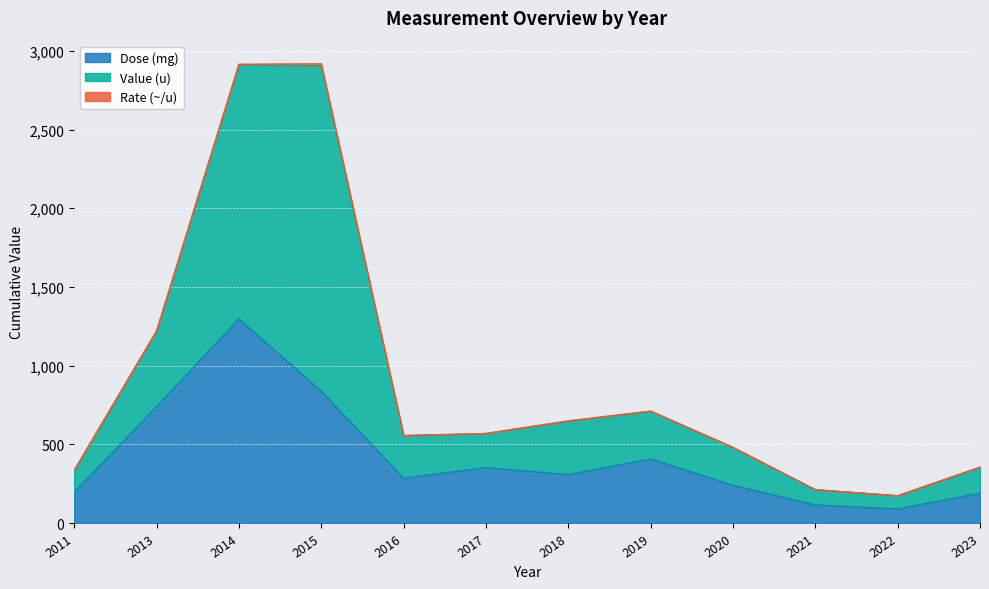

What is the highest value of the Dose (mg) series?

1297.0